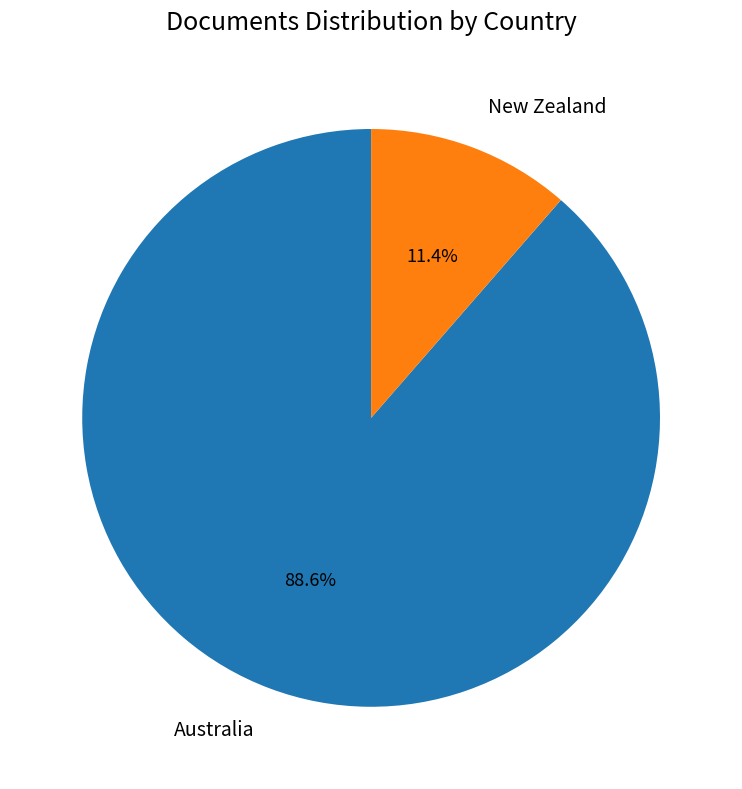

Which category has the biggest portion of the pie?

Australia